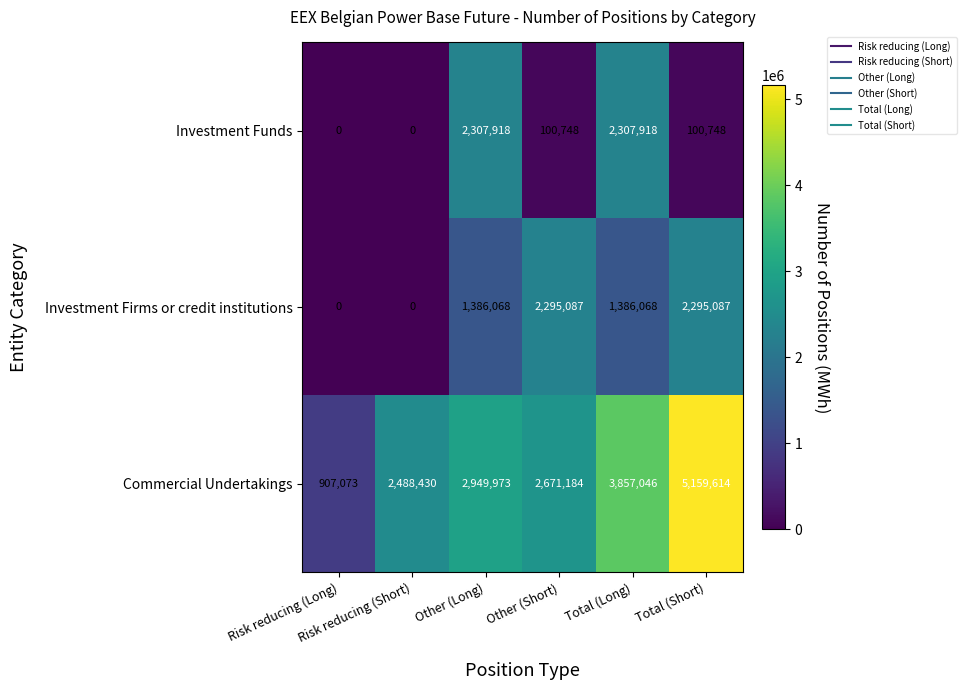

What is the spread (max minus min) of values at Risk reducing (Short)?

2488430